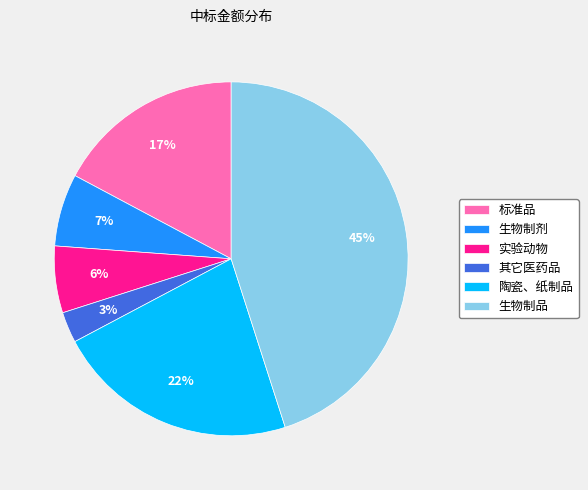

To the nearest percent, what is the combined percentage of 陶瓷、纸制品 and 其它医药品?

25%